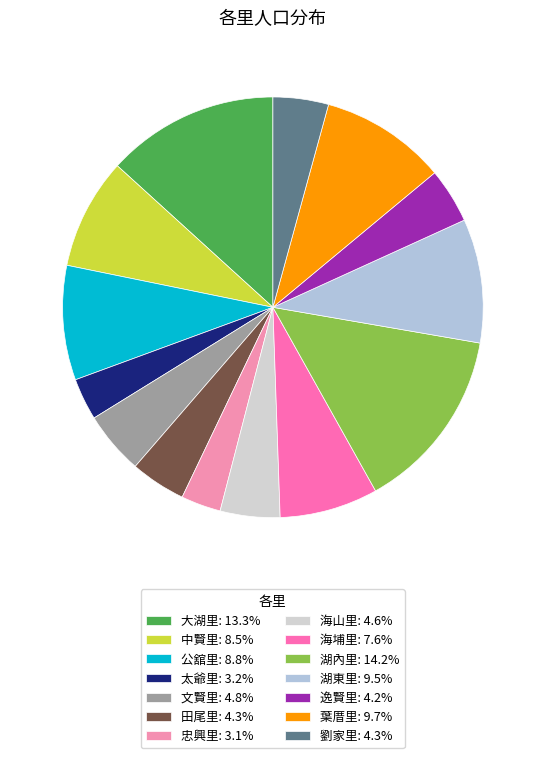

What is the total percentage of 海埔里 and 湖東里?

17.1%